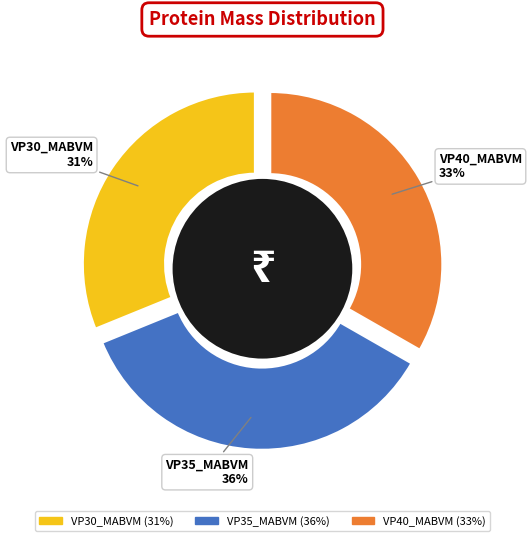

Is it true that VP30_MABVM is 31% of the pie?

True